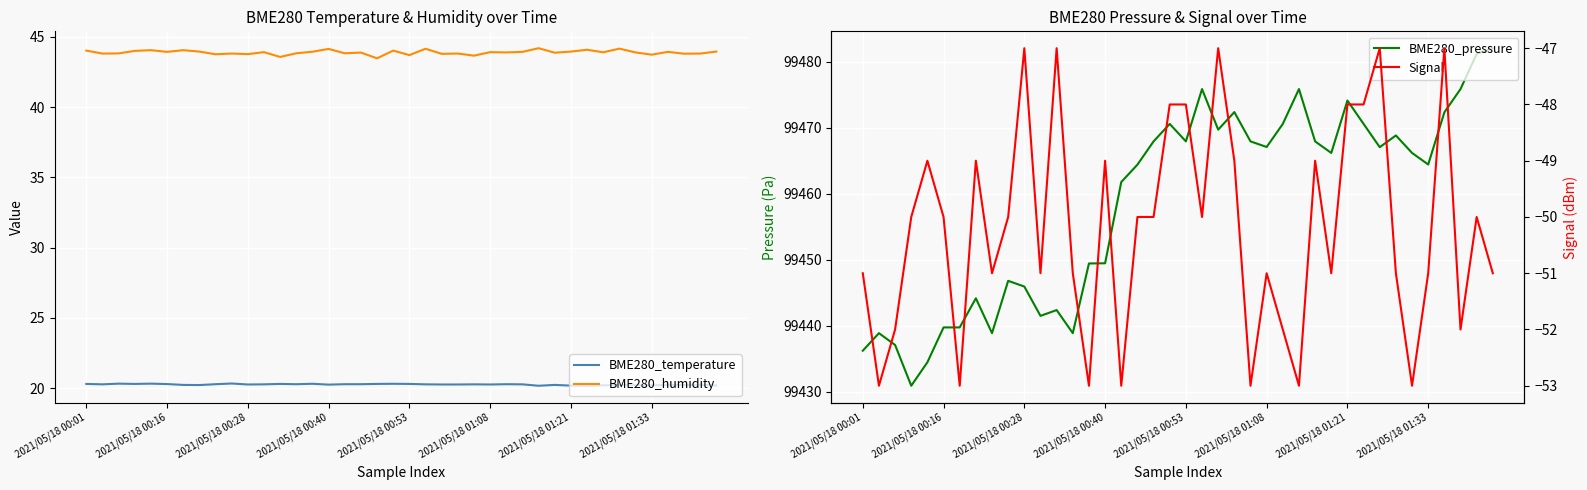

How many lines are shown in the chart?

4